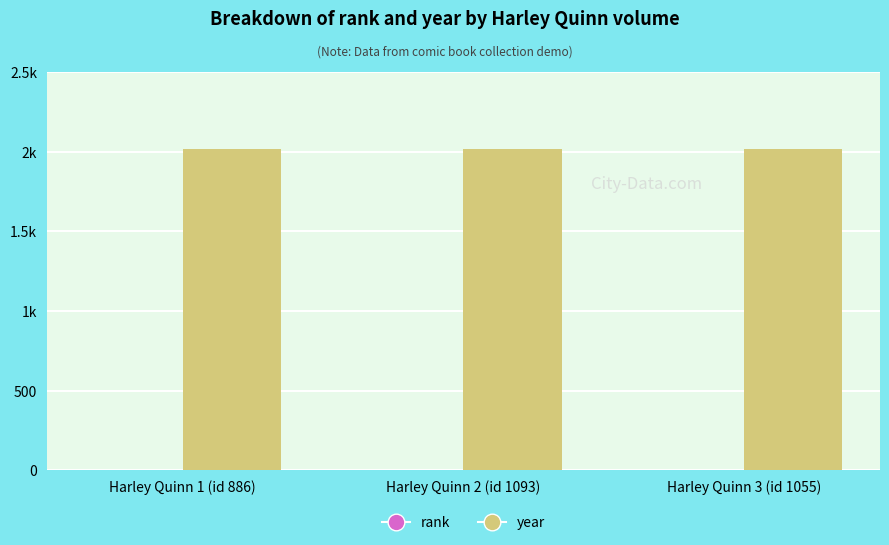

Are the bars grouped side by side (vs. stacked)?

Yes